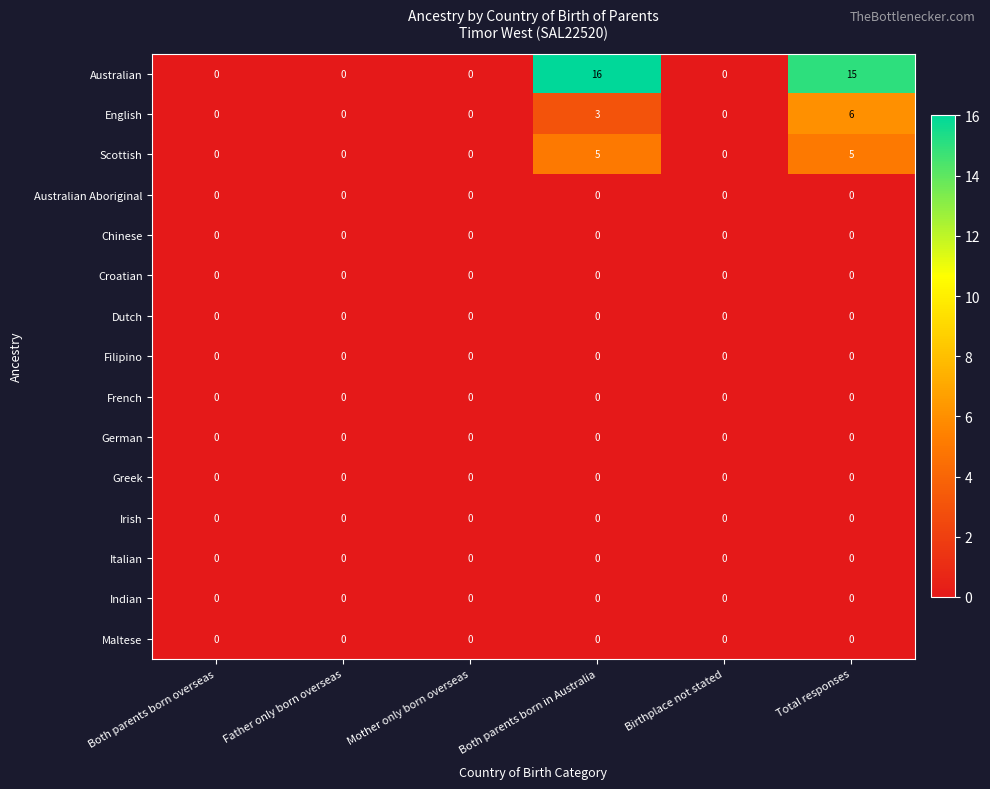

The Australian series shows -7 at Father only born overseas. True or false?

False